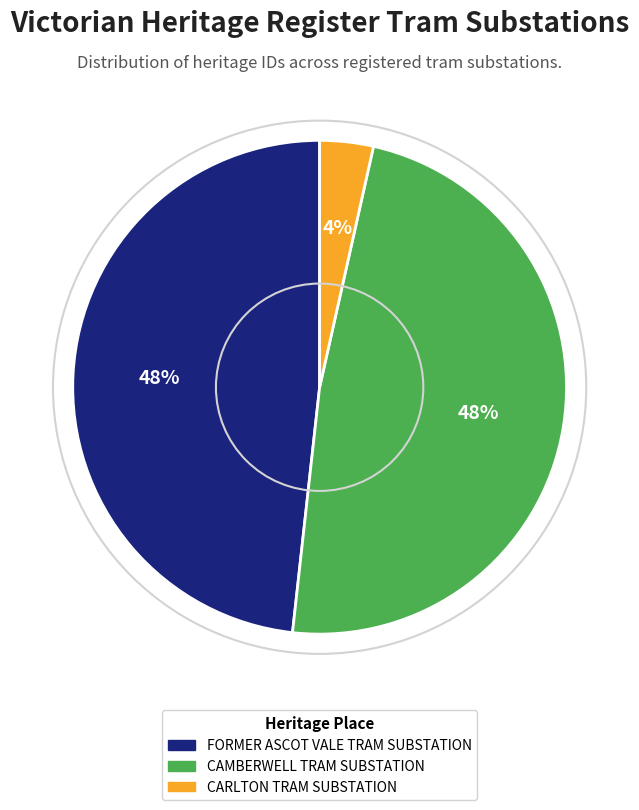

Which has a higher value, CARLTON TRAM SUBSTATION or FORMER ASCOT VALE TRAM SUBSTATION?

FORMER ASCOT VALE TRAM SUBSTATION